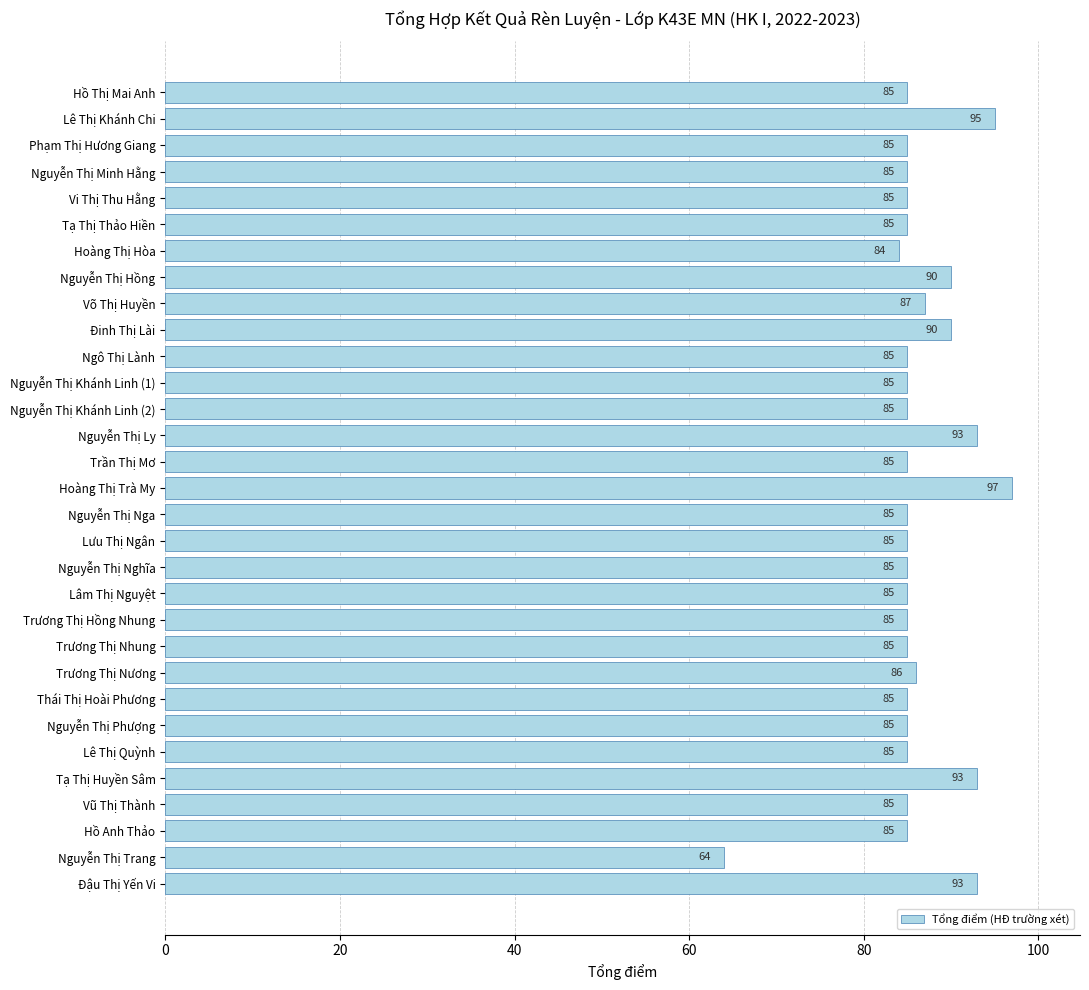

The value at Nguyễn Thị Ly is 93. True or false?

True